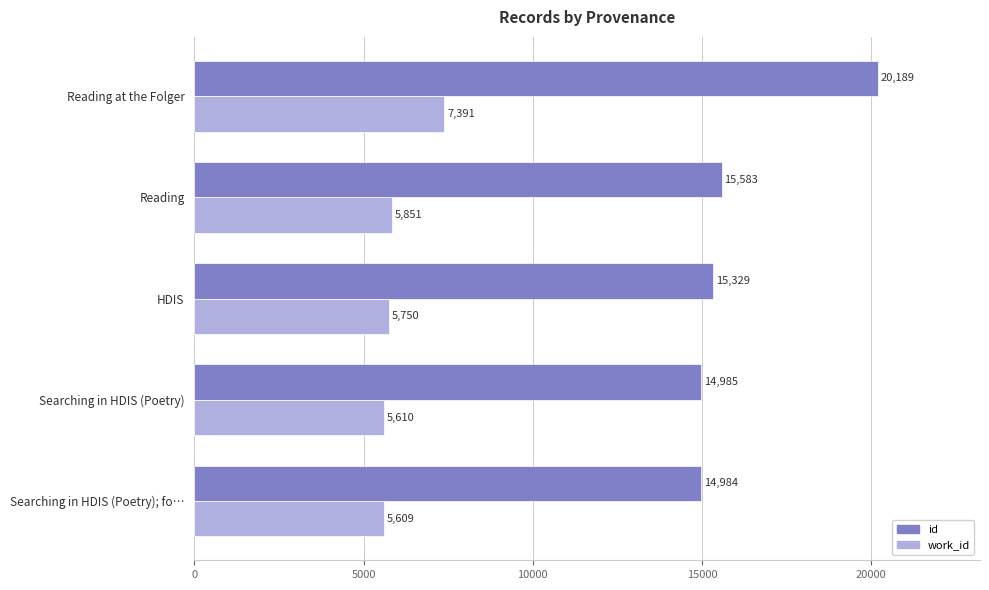

What is the minimum value shown in the chart?

5609